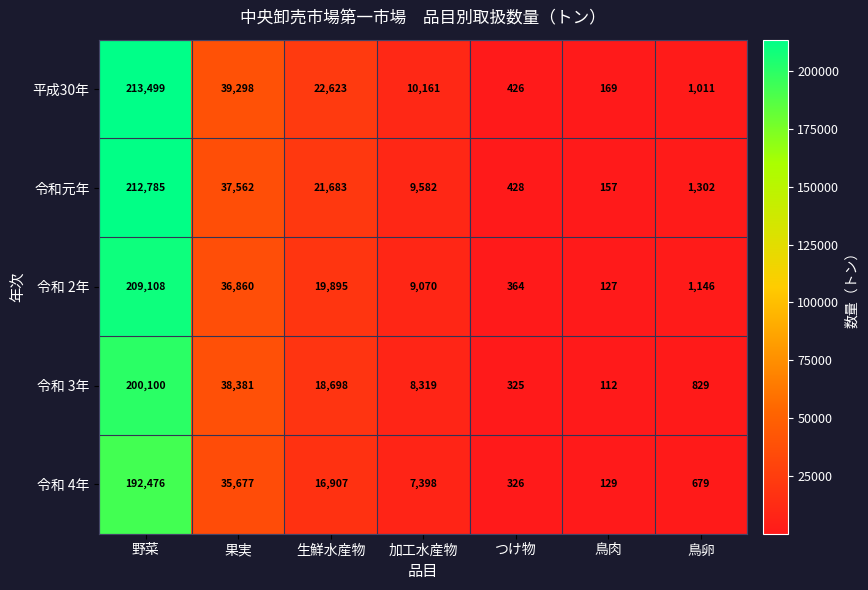

What is the difference between the 令和 2年 values at つけ物 and 生鮮水産物?

19531